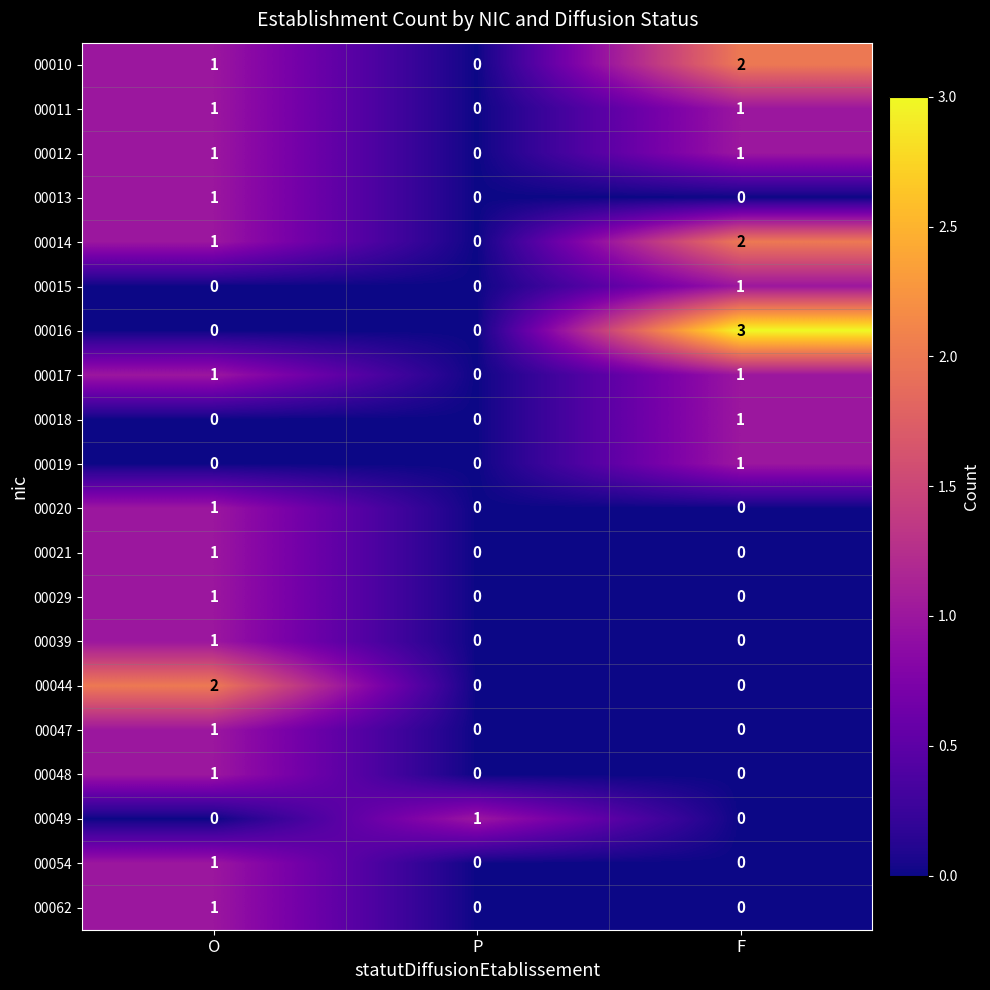

Which series has the largest range (max minus min)?

00016